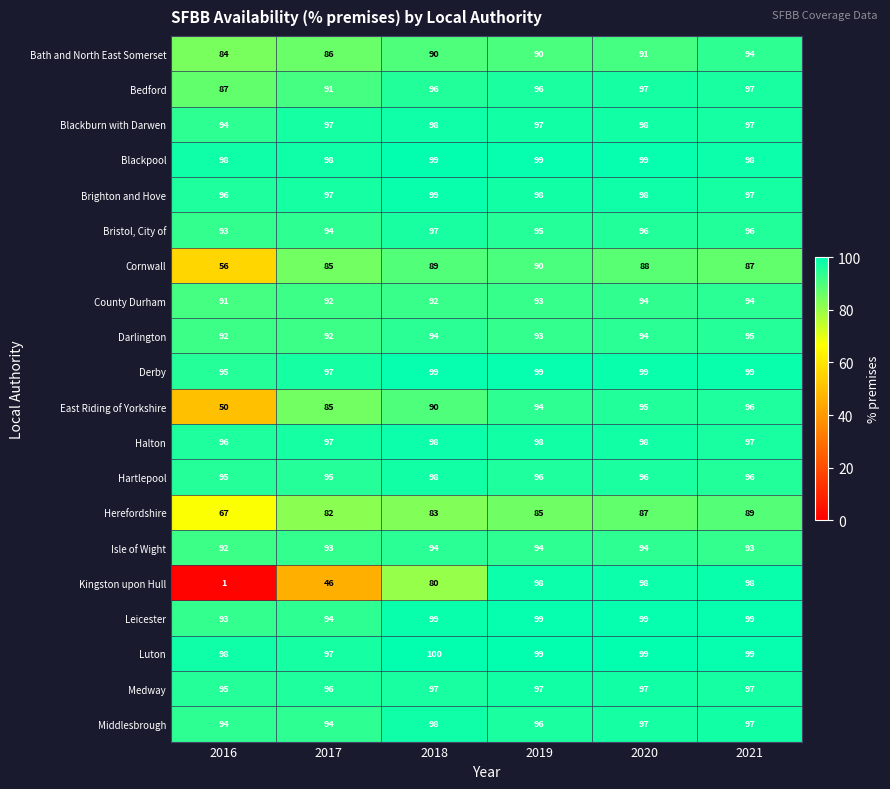

What is the total value across all series at 2017?

1808